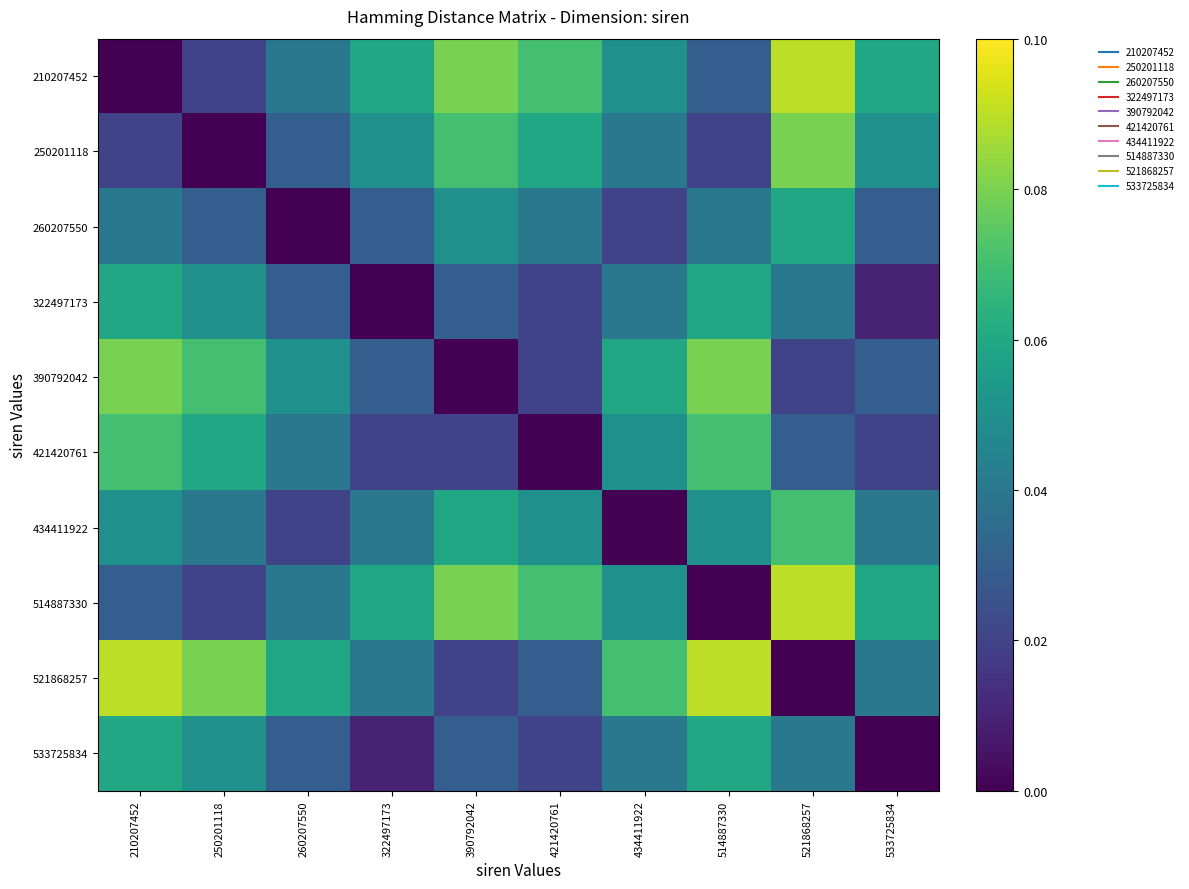

Which series changed the most between 250201118 and 533725834?

250201118